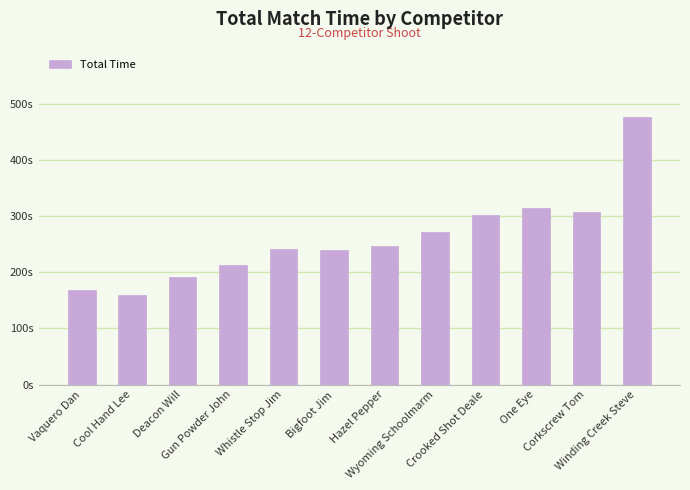

Is it true that the value at Bigfoot Jim is 377.8?

False